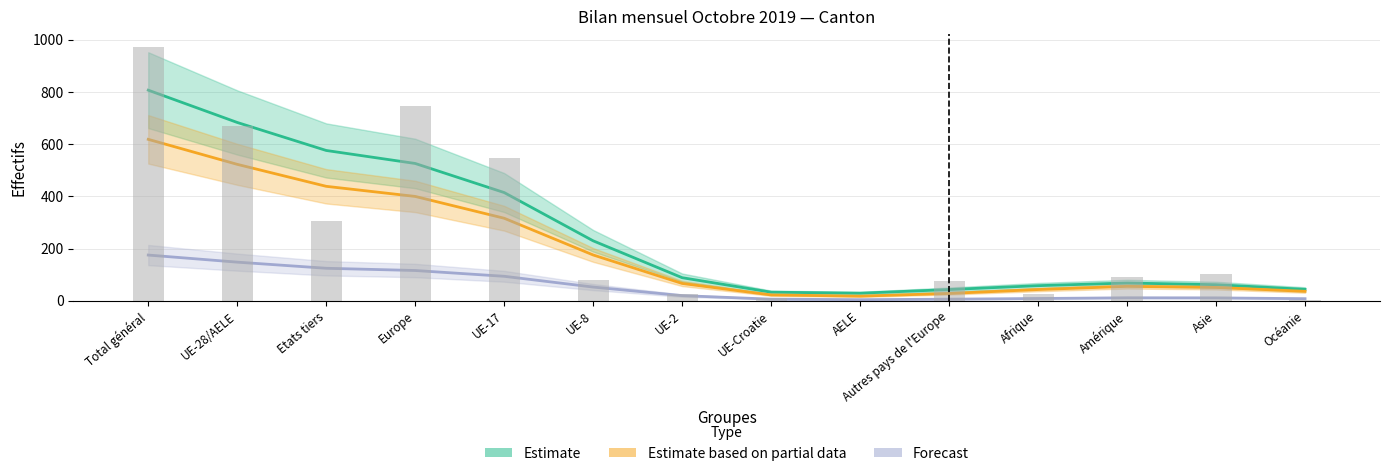

What is the value of the Estimate (Total augmentations) bar at the 3rd from the left?

575.9